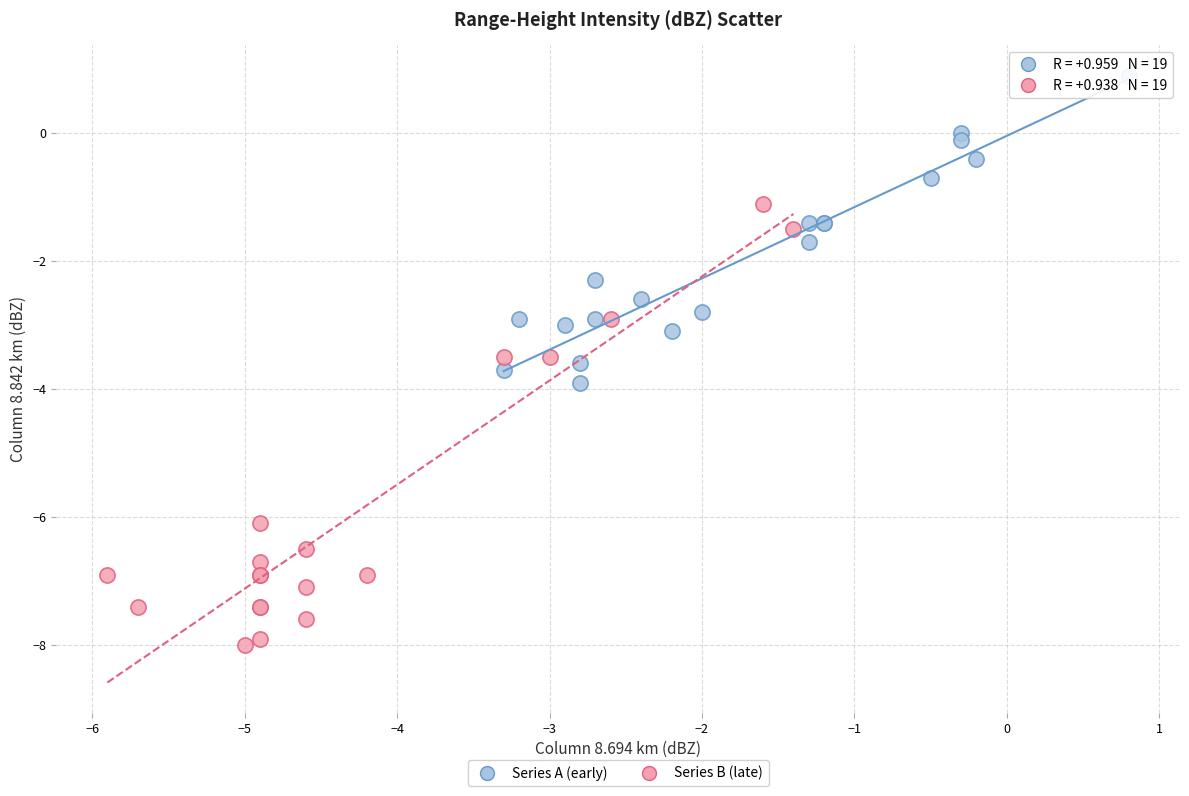

Which series contains the highest Y value?

Series A (early)